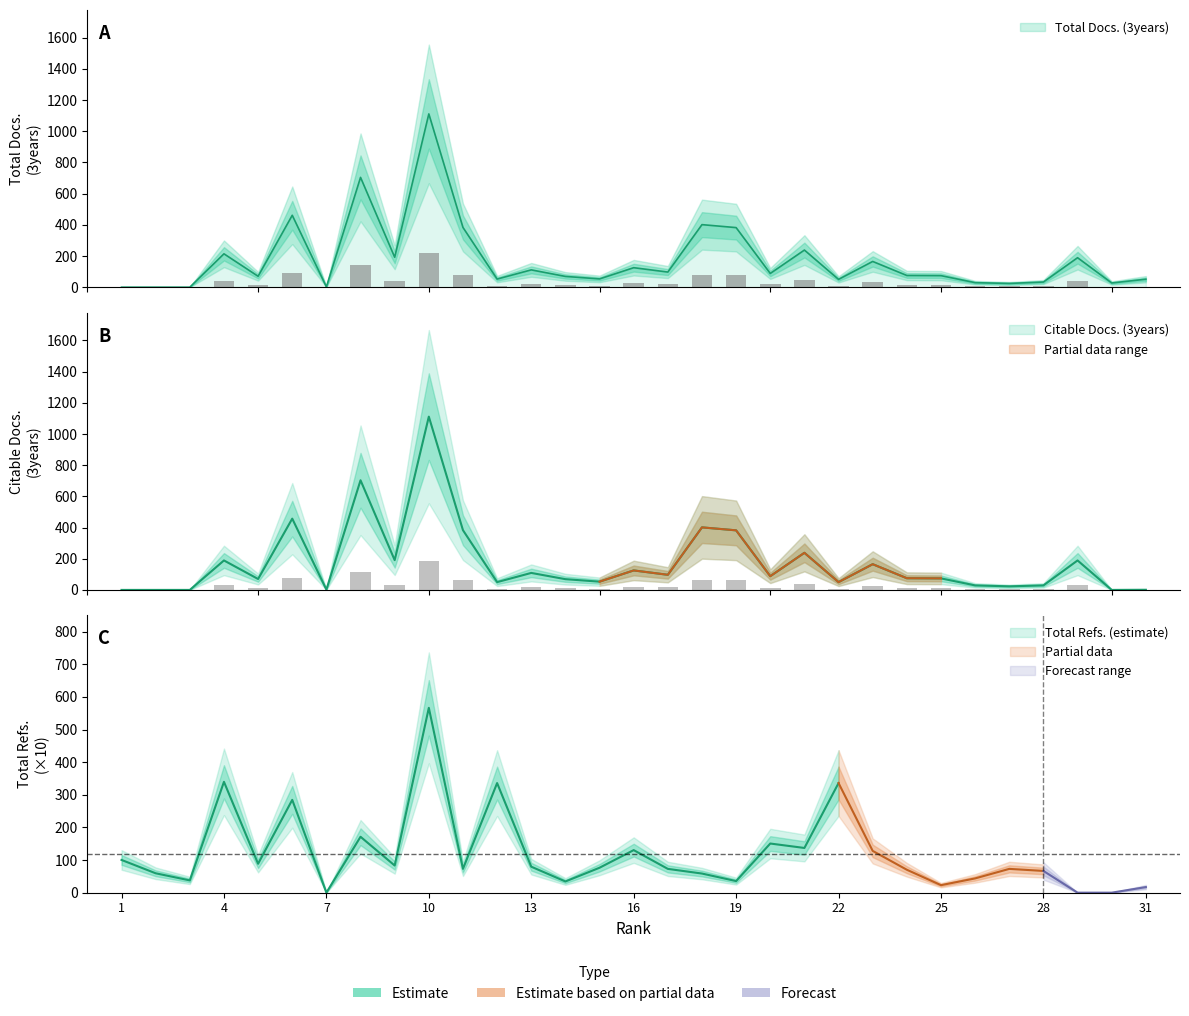

Which category has the lowest value in the Citable Docs. (3years) series?

1